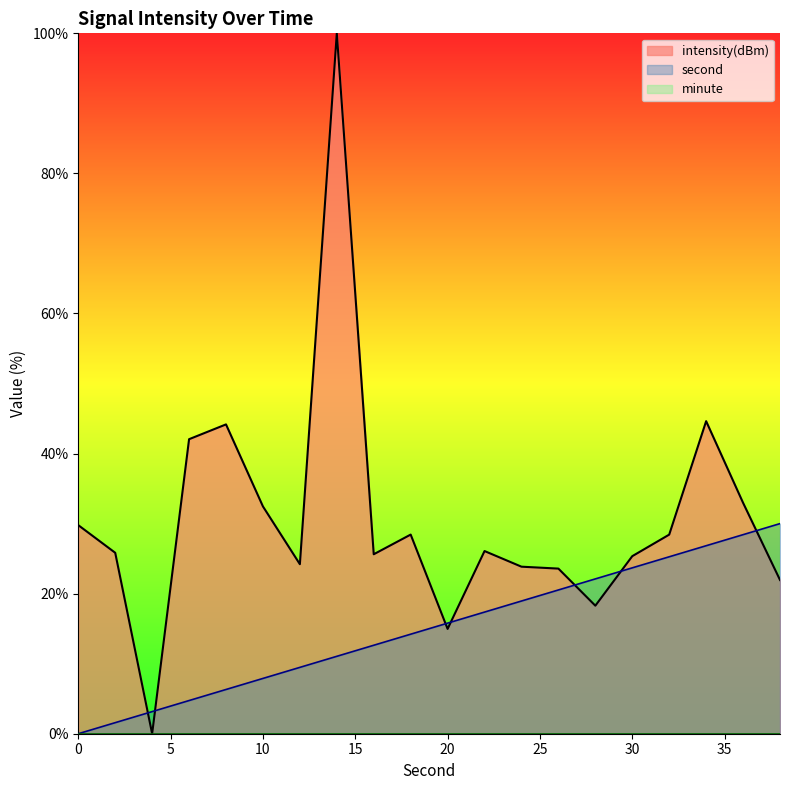

At which category is the sum across all series the highest?

14